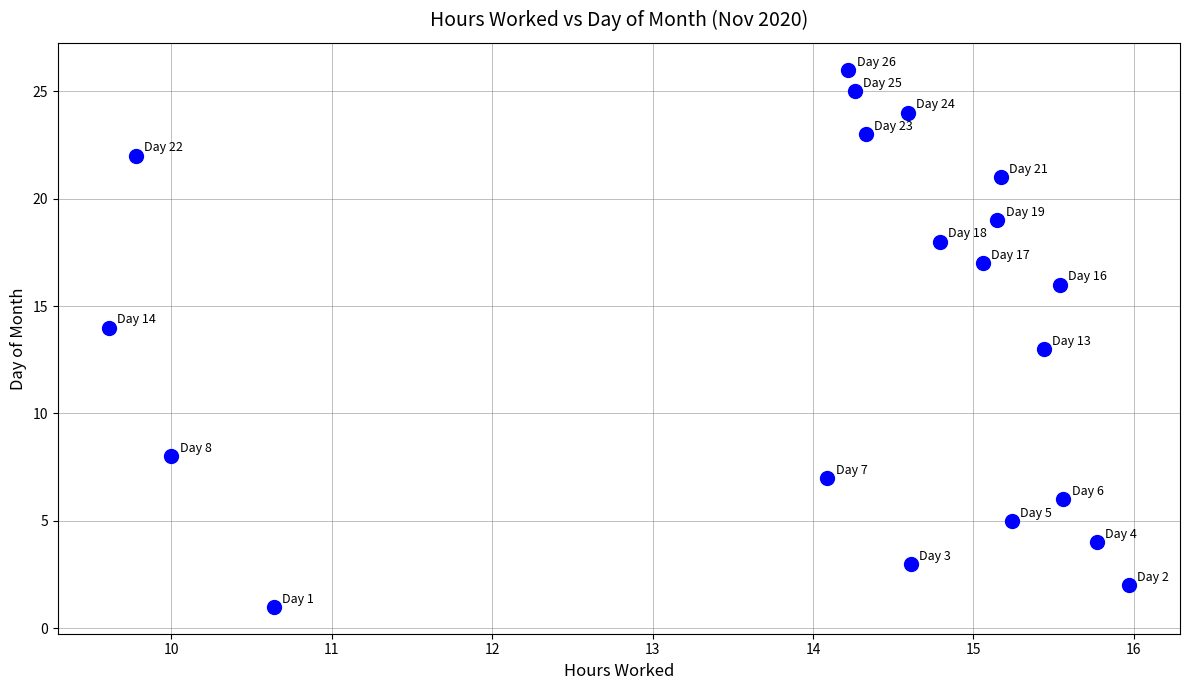

What is the range of Y values (max minus min)?

25